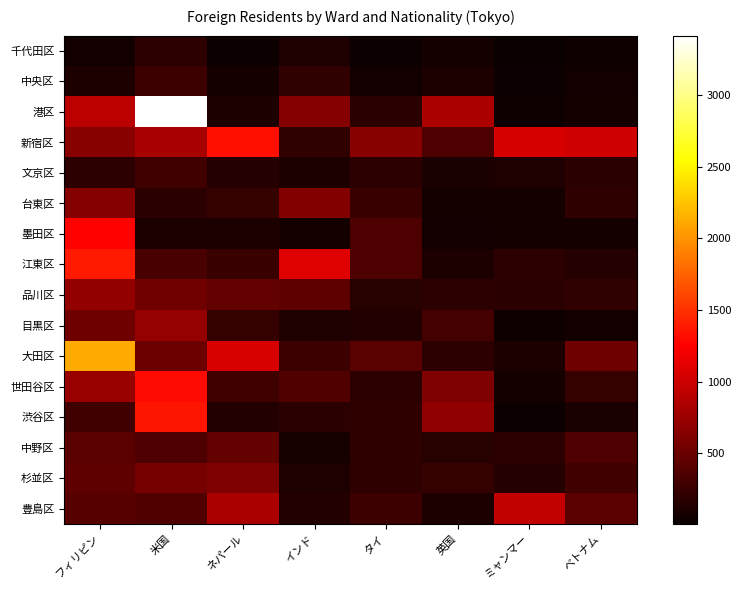

Count the number of categories in the chart.

8